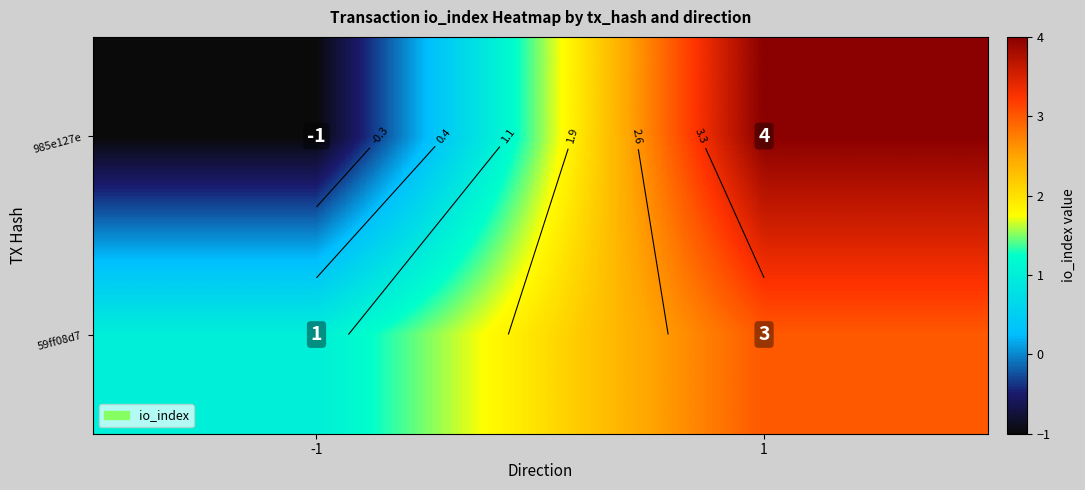

What is the sum of the 985e127e values at 1 and -1?

3